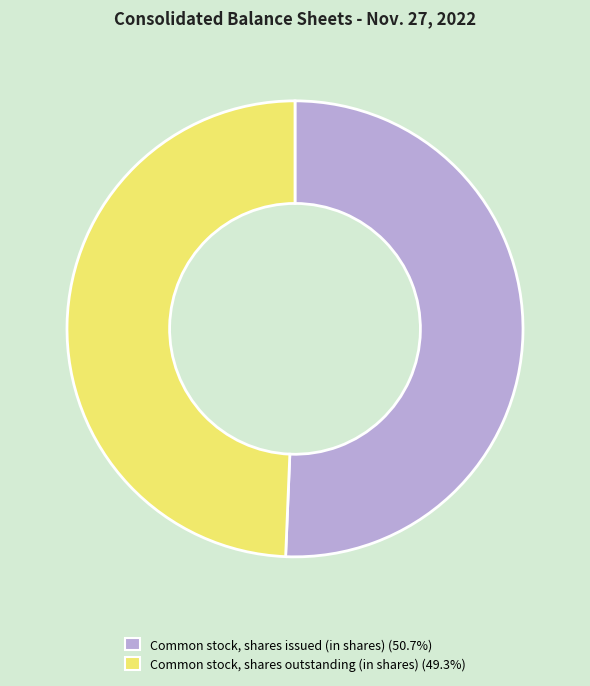

Do Common stock, shares outstanding (in shares) and Common stock, shares issued (in shares) together represent more than half of the pie?

Yes